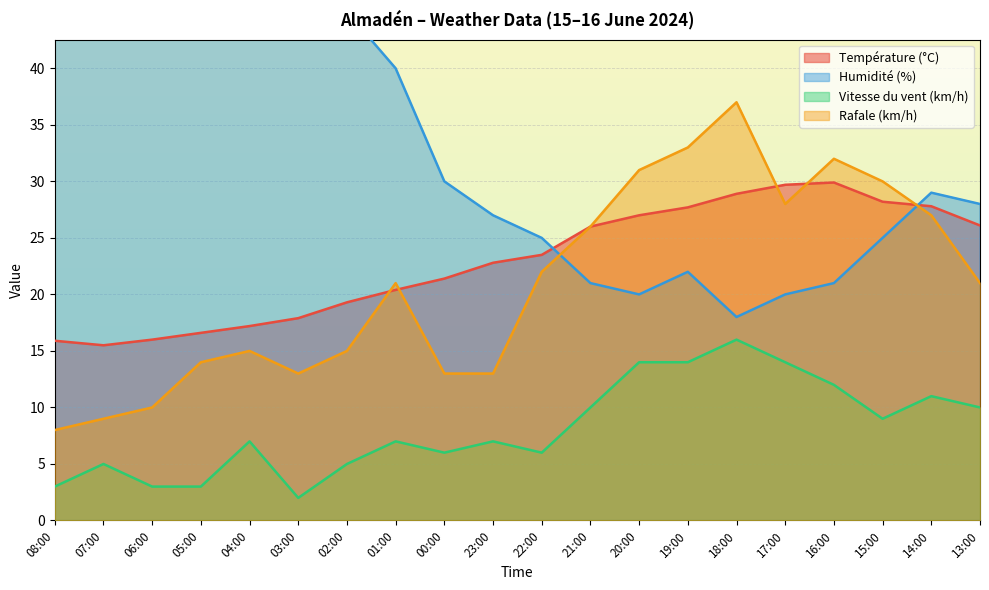

What is the label of the 5th point from the right?

17:00